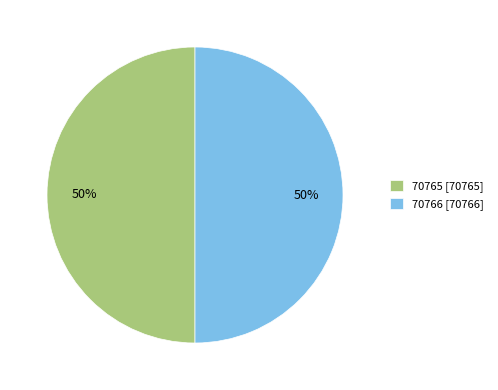

To the nearest percent, what percentage of the pie is 70765?

50%